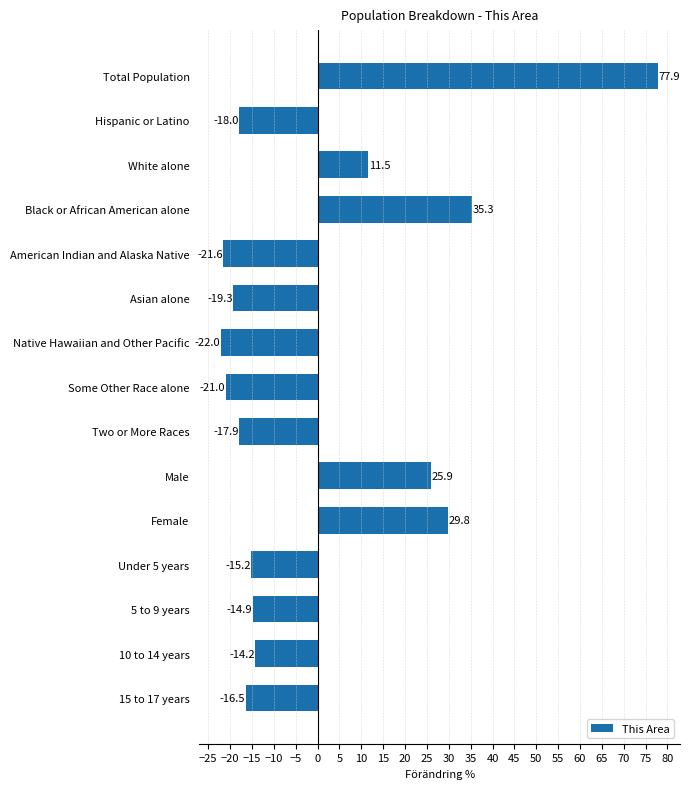

Reading top to bottom, extract all data points from this chart.

77.9	-18.0	11.5	35.3	-21.6	-19.3	-22.0	-21.0	-17.9	25.9	29.8	-15.2	-14.9	-14.2	-16.5